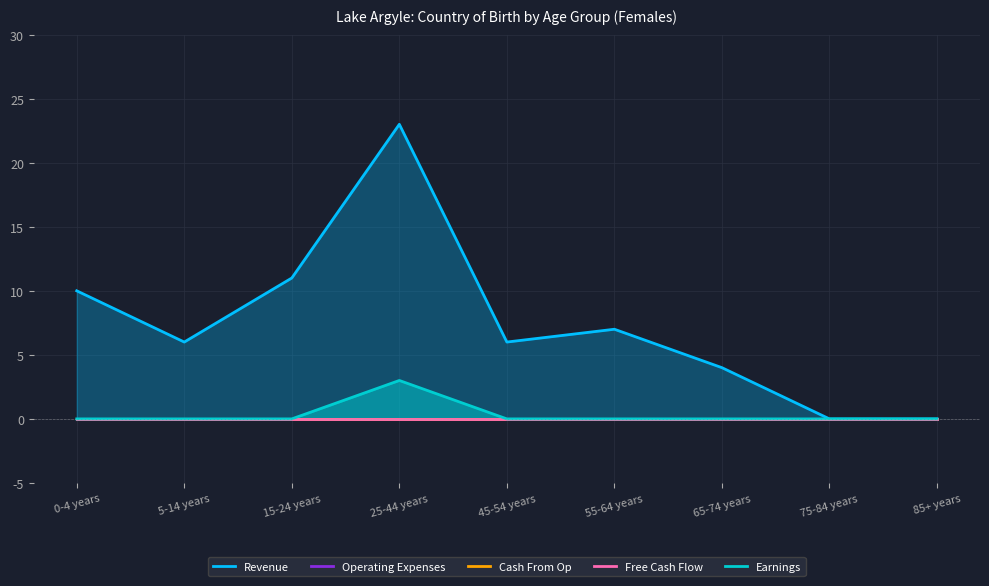

Reading right to left, extract all data points from this chart.

Revenue: 0	0	4	7	6	23	11	6	10
Operating Expenses: 0	0	0	0	0	0	0	0	0
Cash From Op: 0	0	0	0	0	0	0	0	0
Free Cash Flow: 0	0	0	0	0	0	0	0	0
Earnings: 0	0	0	0	0	3	0	0	0